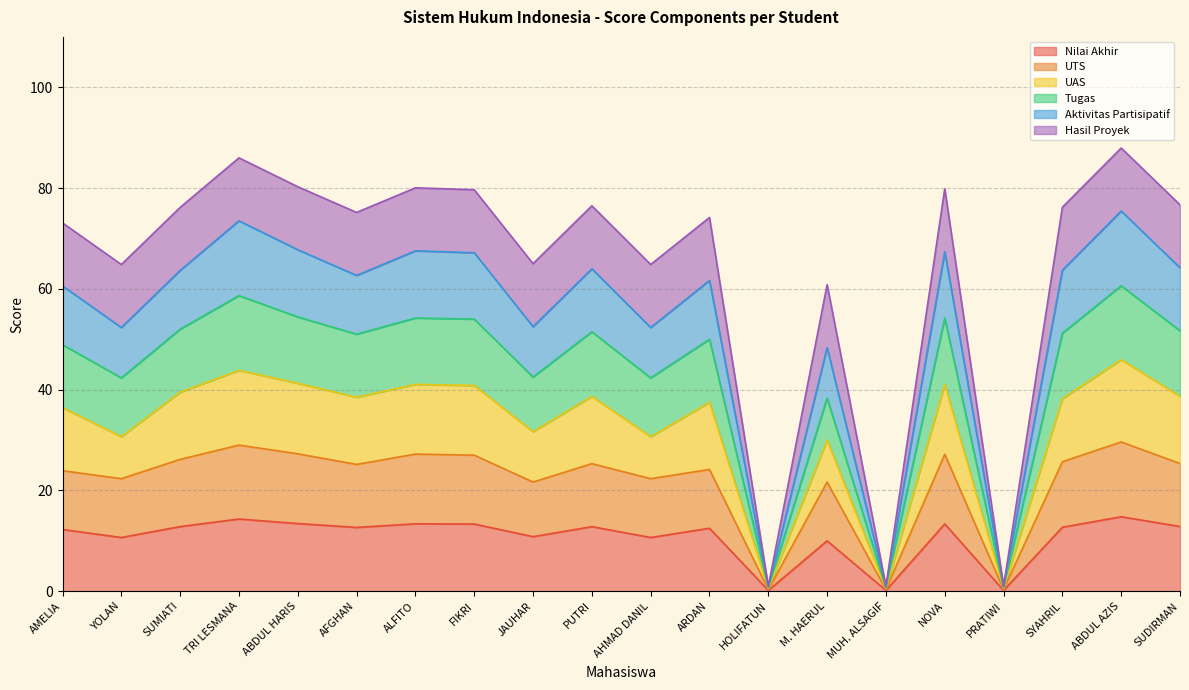

What value does the Nilai Akhir series have at SYAHRIL?

12.7